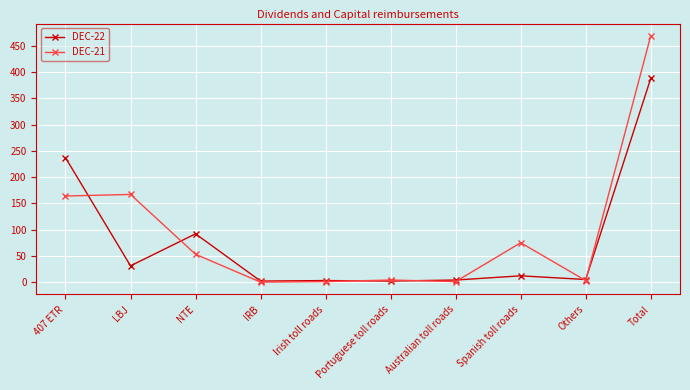

What is the difference between the highest and lowest values at Total?

81